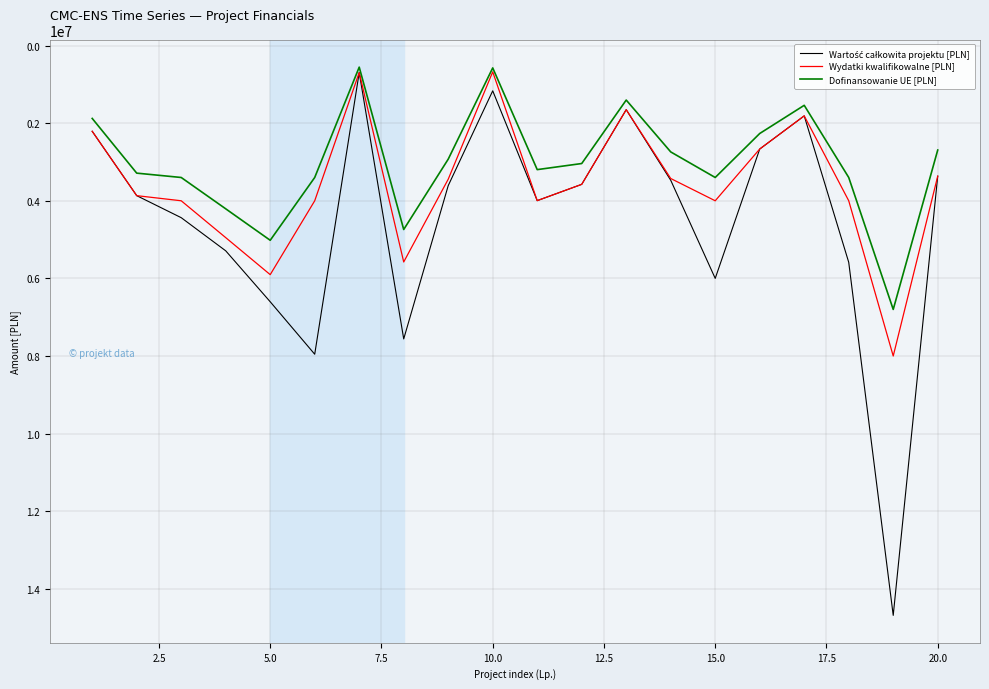

How many values in the Dofinansowanie UE [PLN] series exceed 3197227?

10